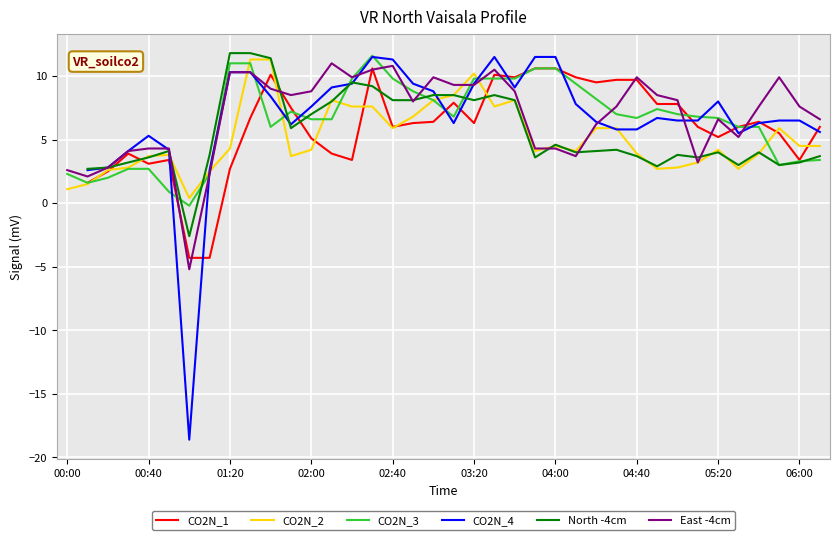

What is the value of the CO2N_1 point at the 30th from the left?

7.8